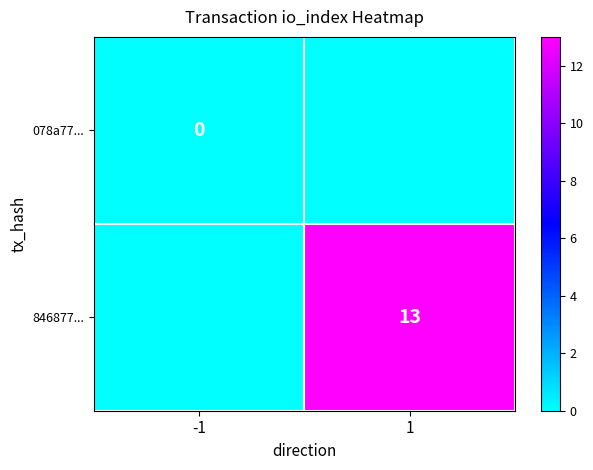

Is the value of 078a77... at -1 greater than the value of 846877... at 1?

No